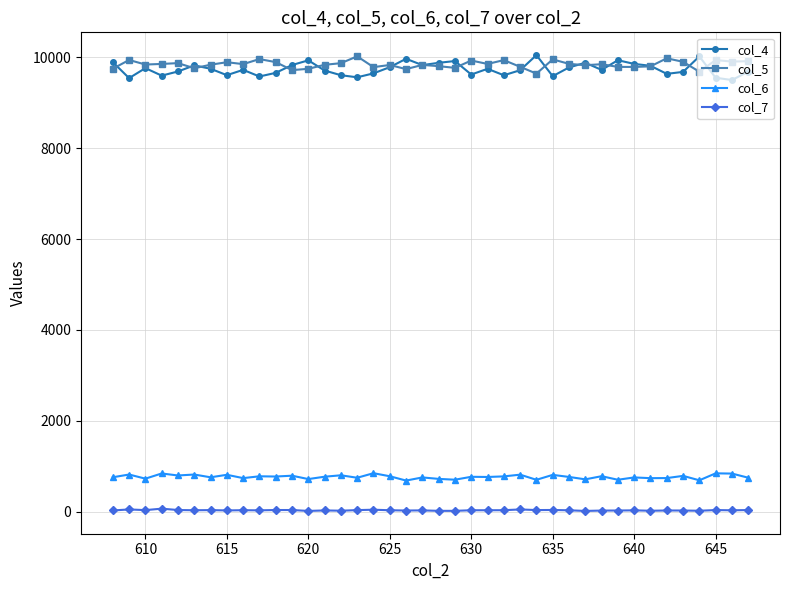

True or false: col_4 and col_6 intersect in this chart.

False